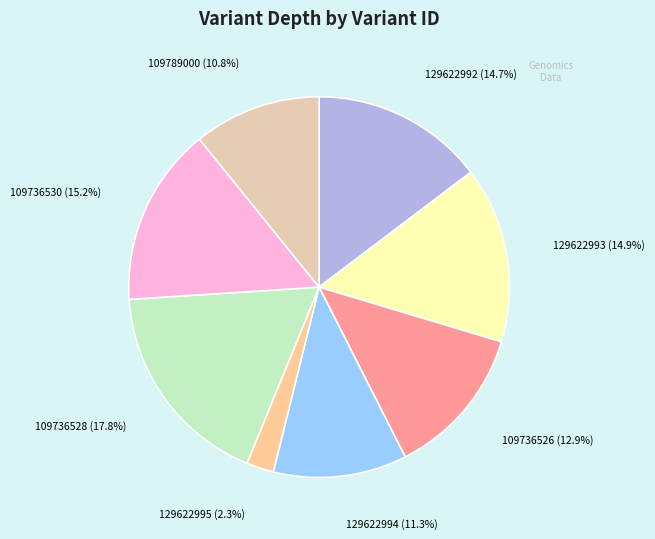

How many segments does this pie chart have?

8